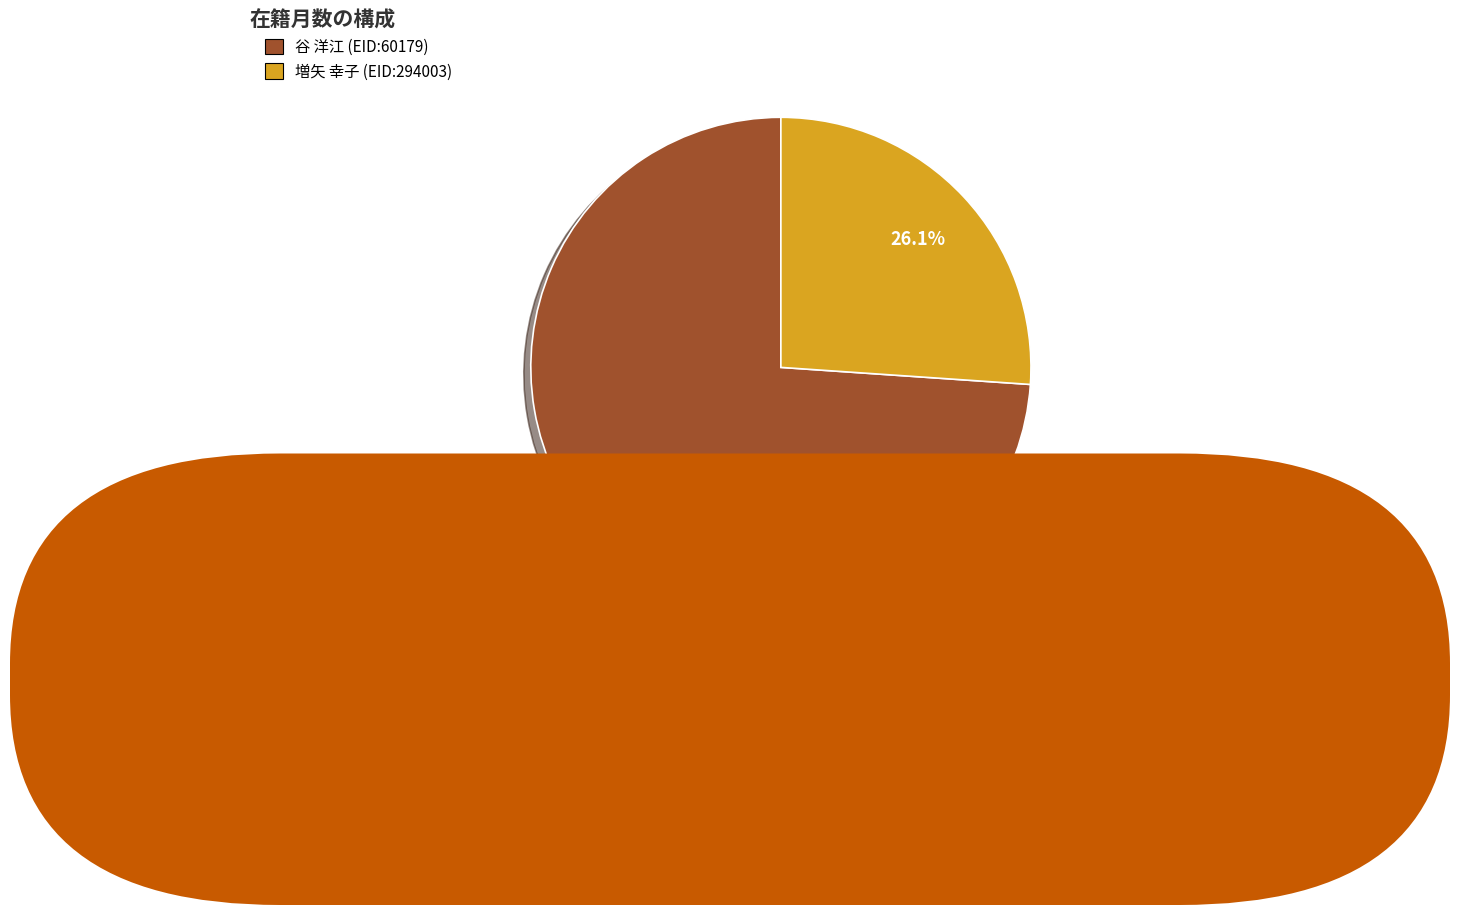

Which slice is the largest?

谷 洋江 (EID:60179)